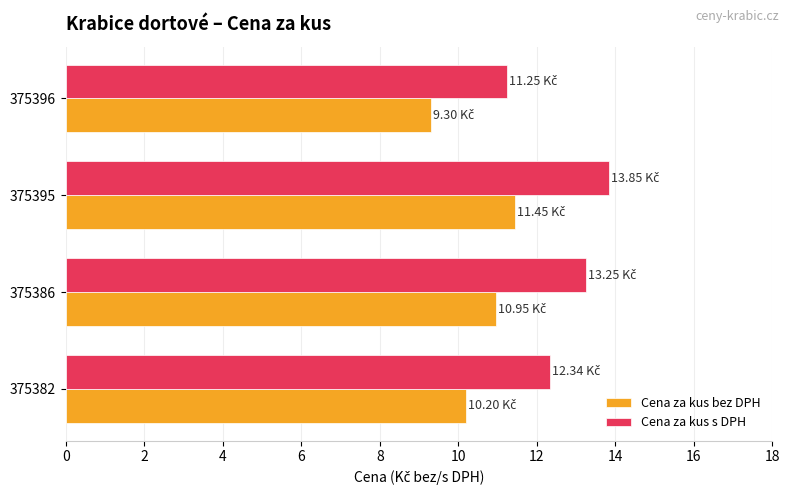

Which series has the widest spread of values?

Cena za kus s DPH